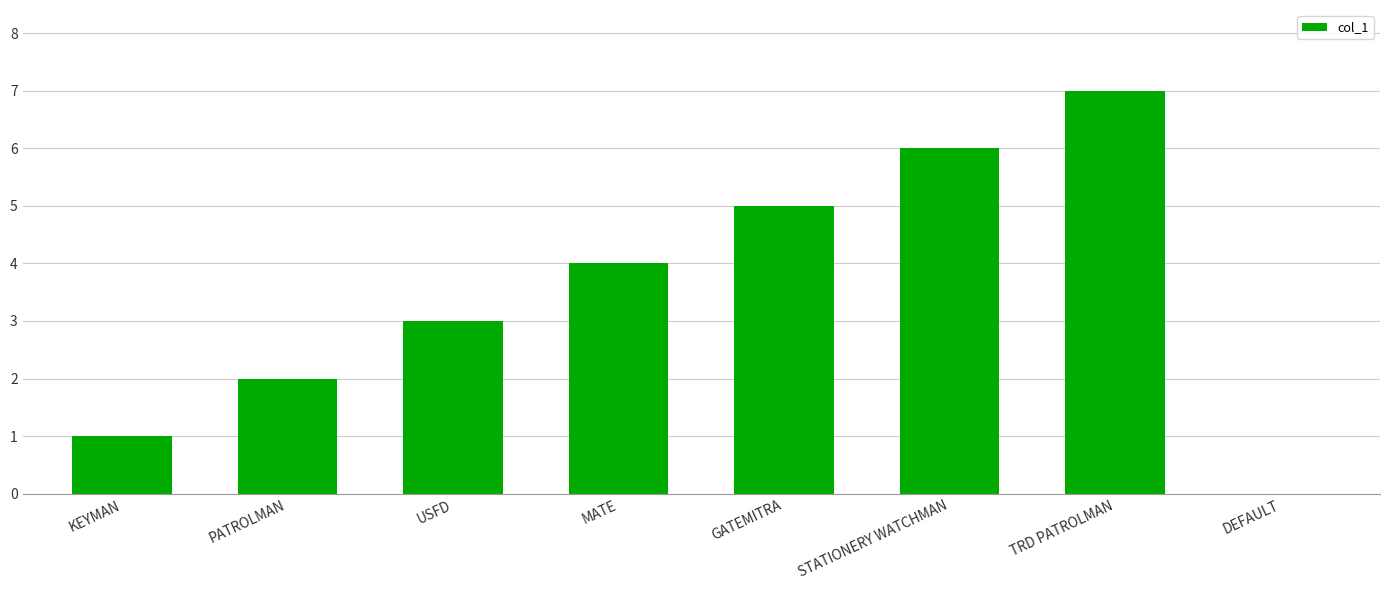

Reading left to right, what are all the values shown in this chart?

KEYMAN=1	PATROLMAN=2	USFD=3	MATE=4	GATEMITRA=5	STATIONERY WATCHMAN=6	TRD PATROLMAN=7	DEFAULT=0